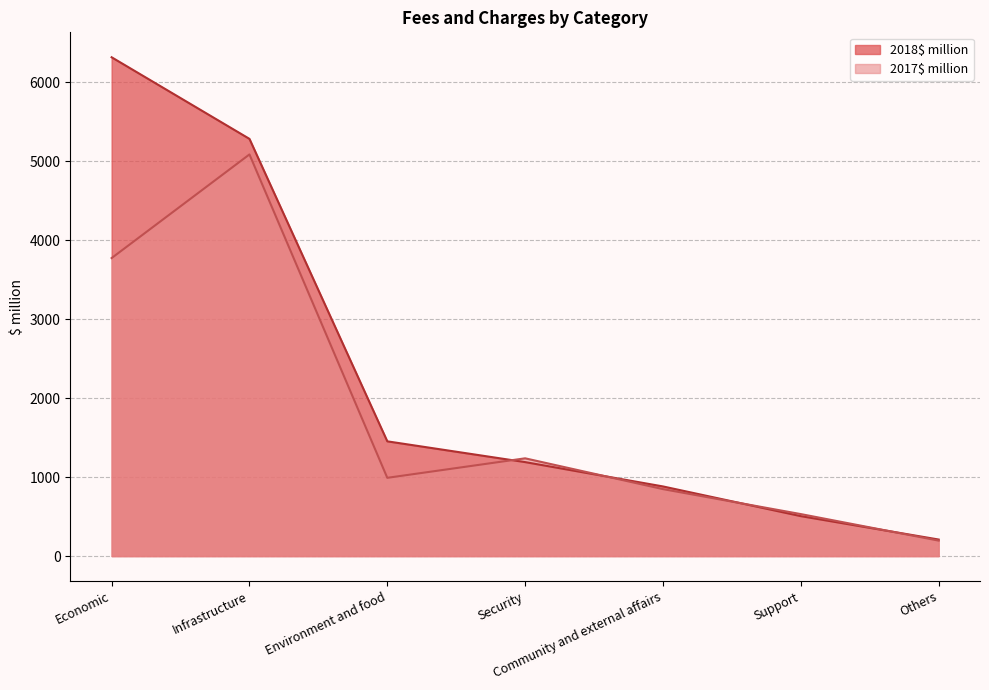

Which series has the largest range (max minus min)?

2018$ million